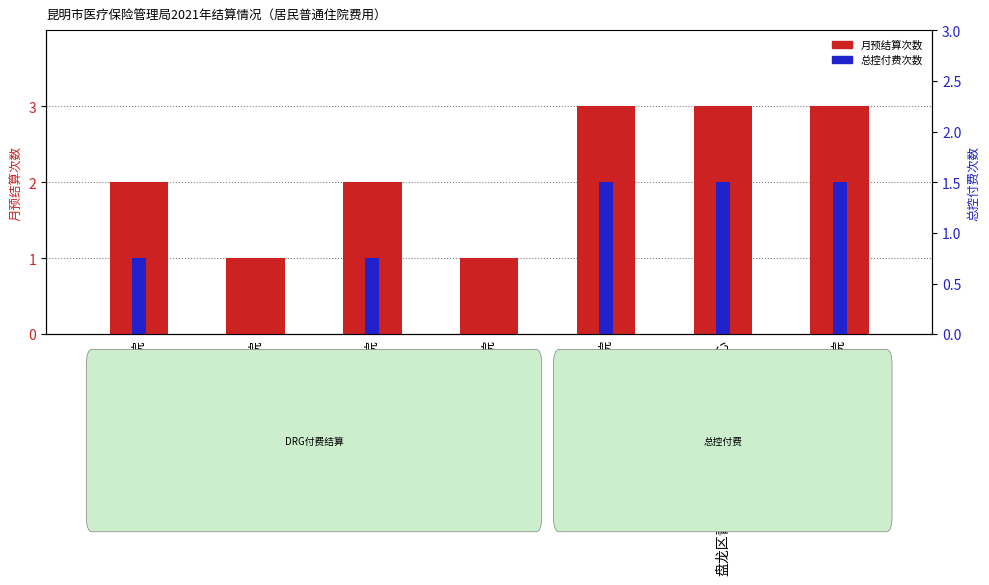

Where does the 总控付费次数 series first go above 1?

昆明友谊医院